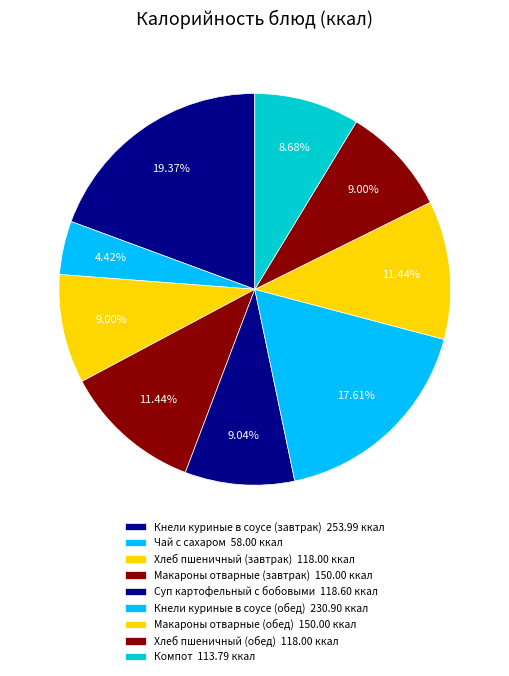

What is the largest slice in the pie chart?

Кнели куриные в соусе (завтрак)